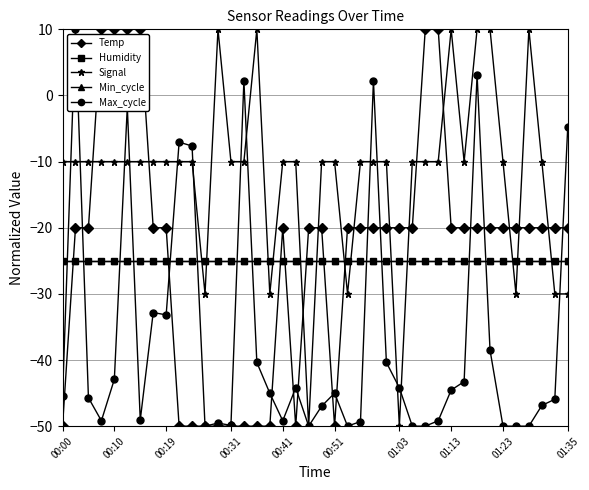

True or false: Min_cycle has more than 2 points higher than both neighbors.

False